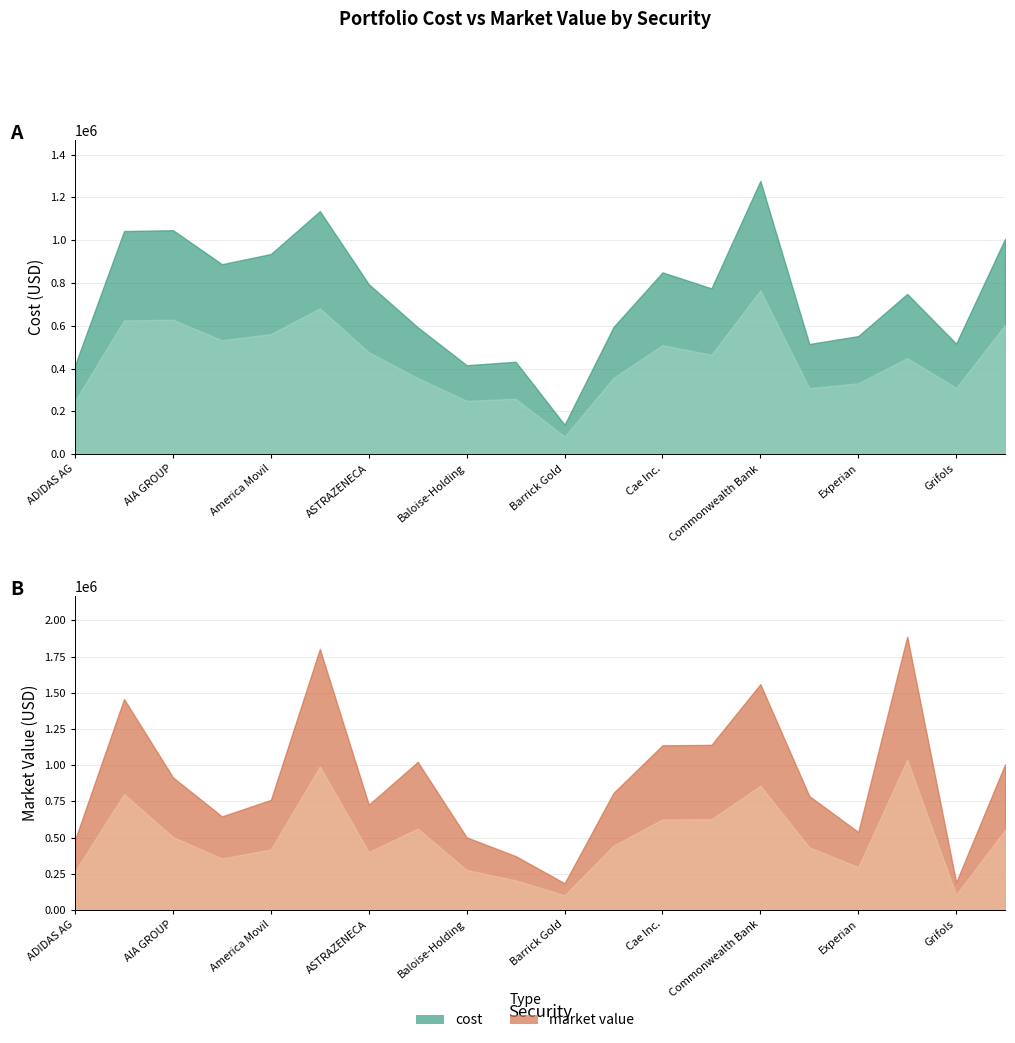

At which category is the sum across all series the highest?

ASML